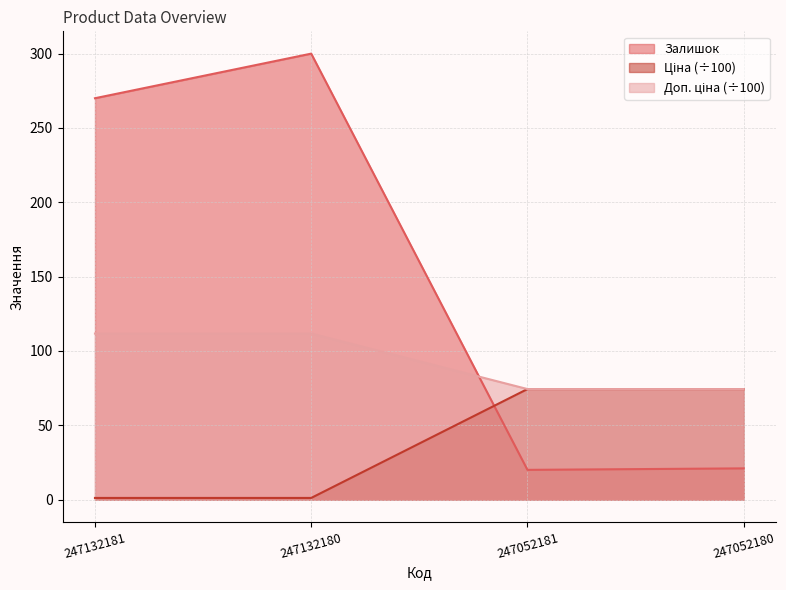

True or false: Доп. ціна has a value of 52.8 at 247132180.

False